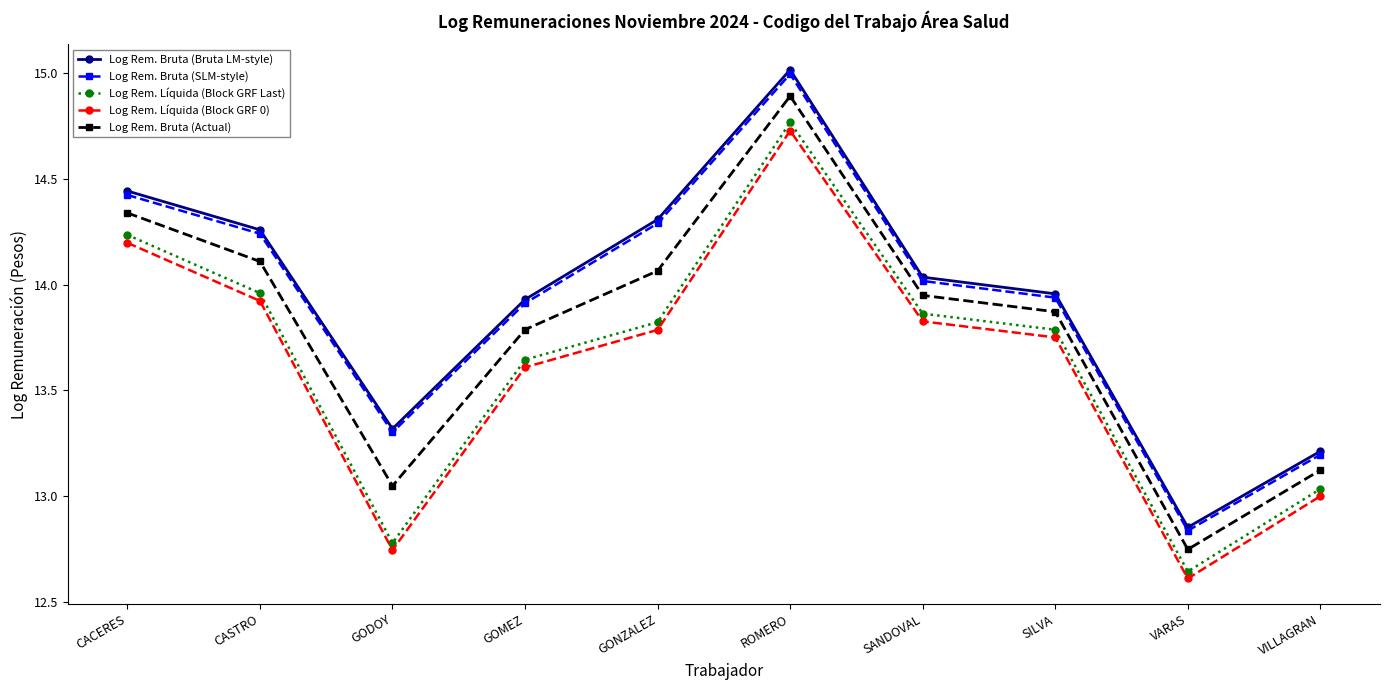

In Log Rem. Bruta (Actual), how many points are higher than both neighbors (excluding endpoints)?

1